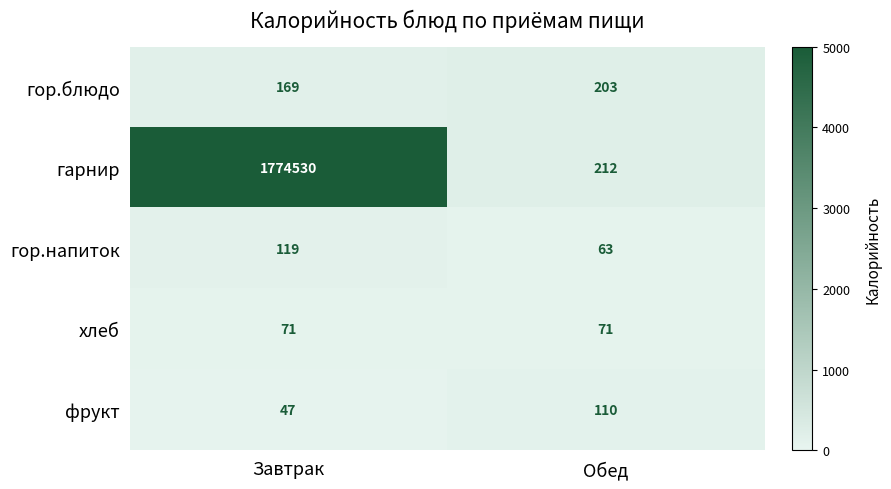

Rank the series at Завтрак from highest to lowest value.

гарнир, гор.блюдо, гор.напиток, хлеб, фрукт